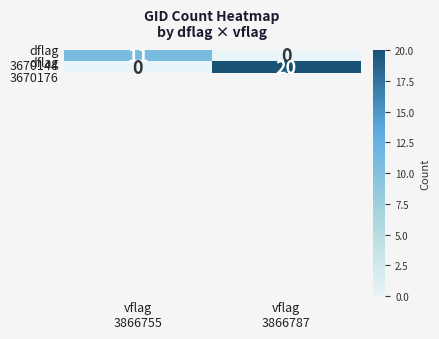

List the series in order of their peak value, highest first.

dflag 3670176, dflag 3670144